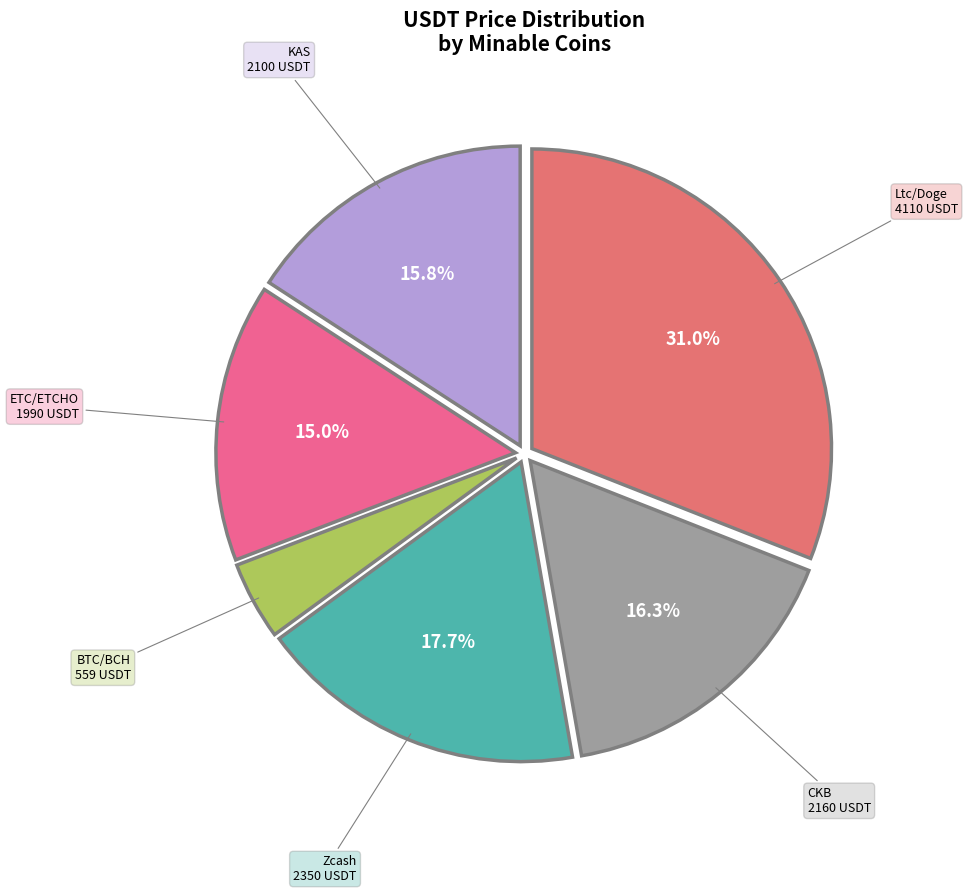

What percentage is the Zcash slice, to the nearest percent?

18%